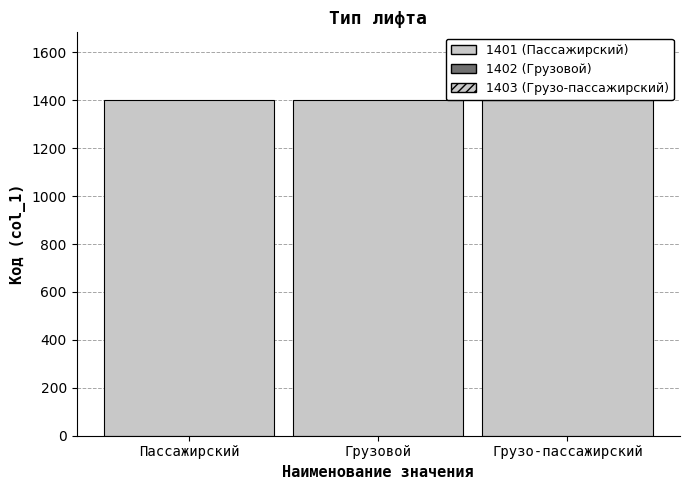

Rank the categories by value from lowest to highest.

Пассажирский, Грузовой, Грузо-пассажирский